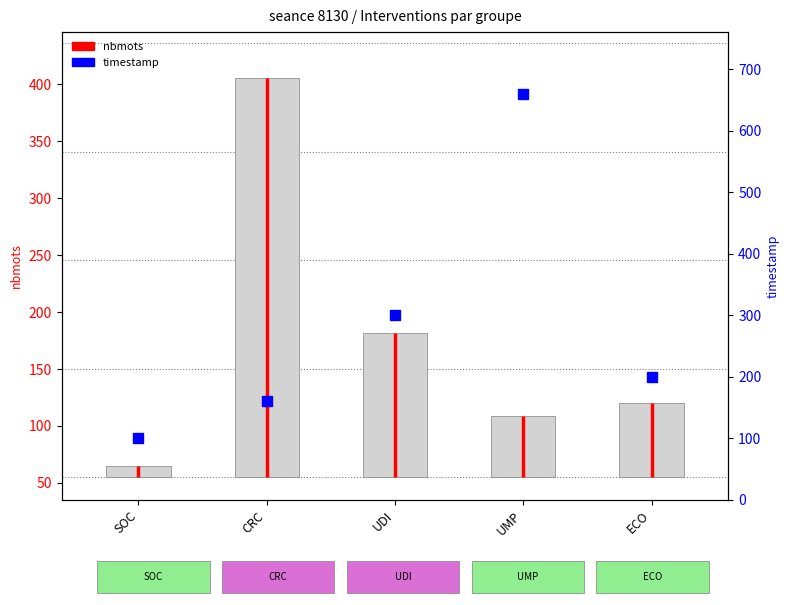

What is the ratio of the value at CRC to the value at SOC?

1.6